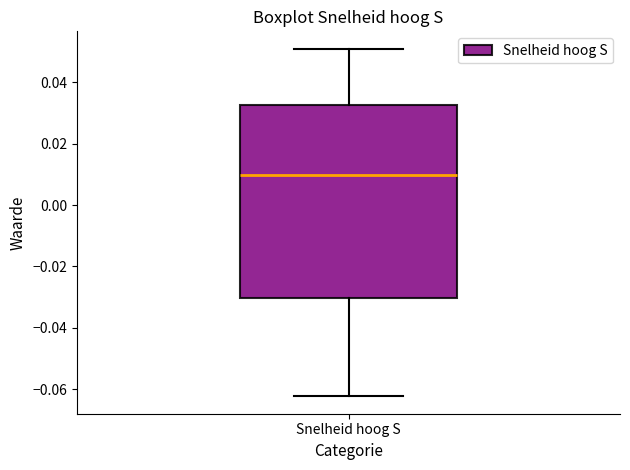

Transcribe this box plot: give where the median line is, the range the box spans, and where the two whiskers end, as read against the y-axis. The values are not printed on the chart, so give them approximately, as read against the axis.

median 0.010, box -0.030 to 0.032, whiskers -0.062 to 0.050